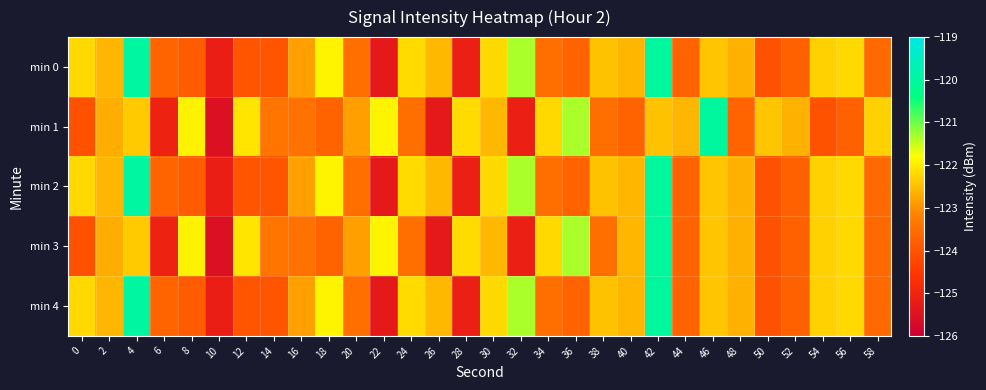

At which category does the chart reach its peak across all series?

4